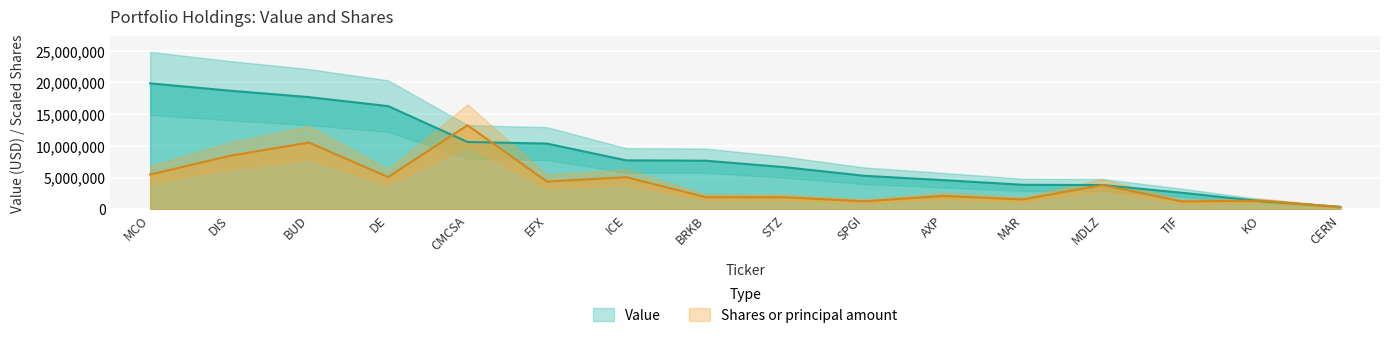

Reading right to left, what are all the values shown in this chart?

Value: CERN=381000	KO=1272000	TIF=2602000	MDLZ=3817000	MAR=3856000	AXP=4586000	SPGI=5277000	STZ=6631000	BRKB=7658000	ICE=7710000	EFX=10359000	CMCSA=10611000	DE=16265000	BUD=17691000	DIS=18707000	MCO=19859000
Shares or principal amount: CERN=330150	KO=1355650	TIF=1230150	MDLZ=3817000	MAR=1538700	AXP=2093750	SPGI=1251150	STZ=1887500	BRKB=1902400	ICE=5053900	EFX=4363850	CMCSA=13248700	DE=5080950	BUD=10517250	DIS=8412450	MCO=5475200